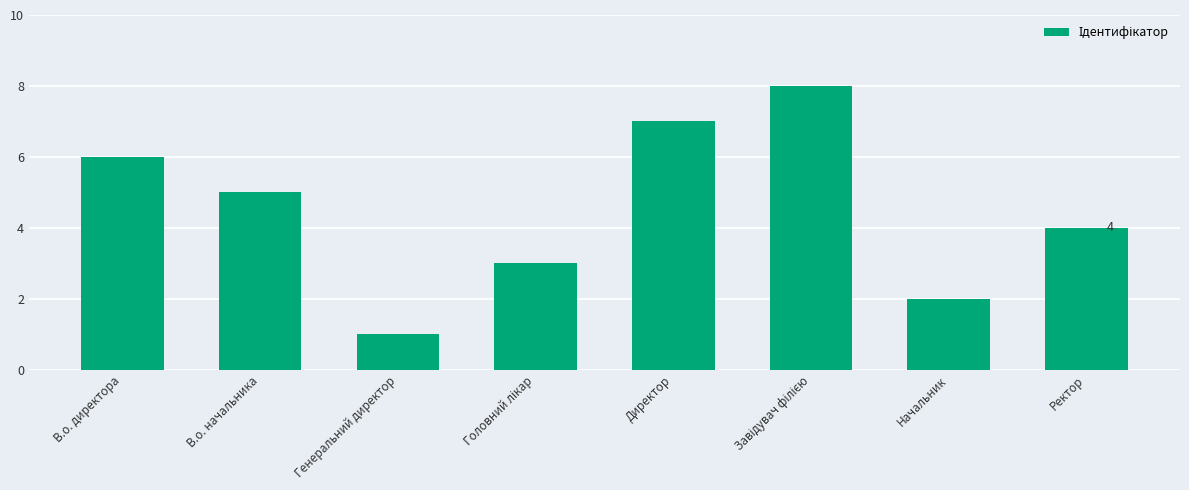

Is it true that the value at Начальник is 2?

True